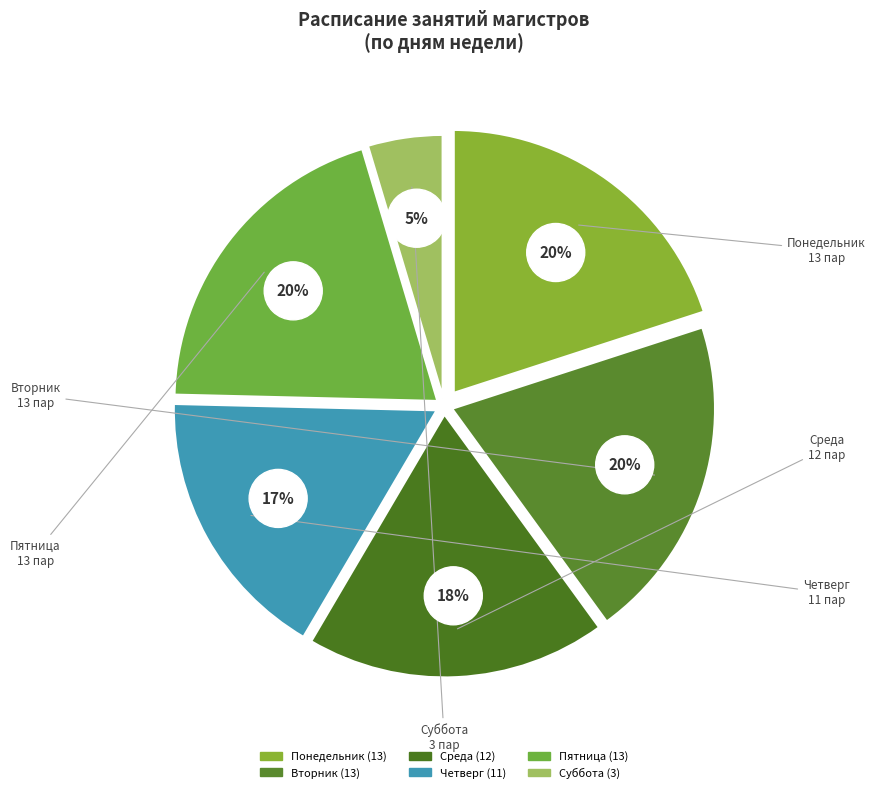

Which slice is the smallest?

Суббота 1